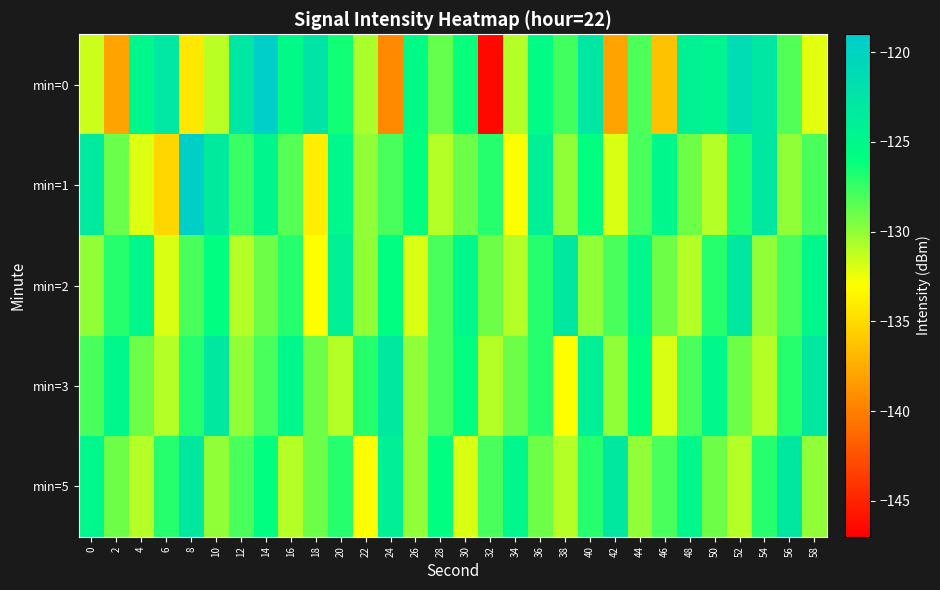

Between 14 and 22, which series saw the biggest shift?

min=0